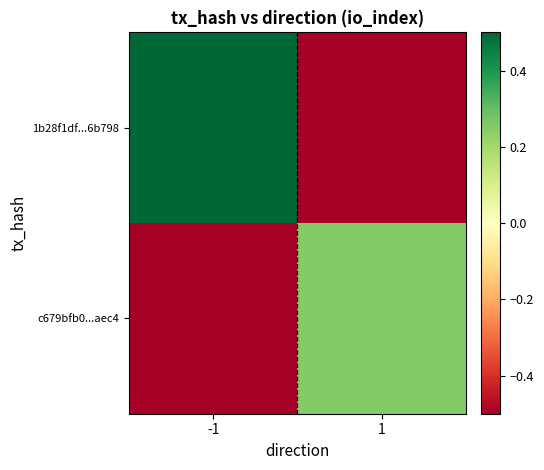

List the series in order of their overall mean, lowest first.

c679bfb0...aec4, 1b28f1df...6b798